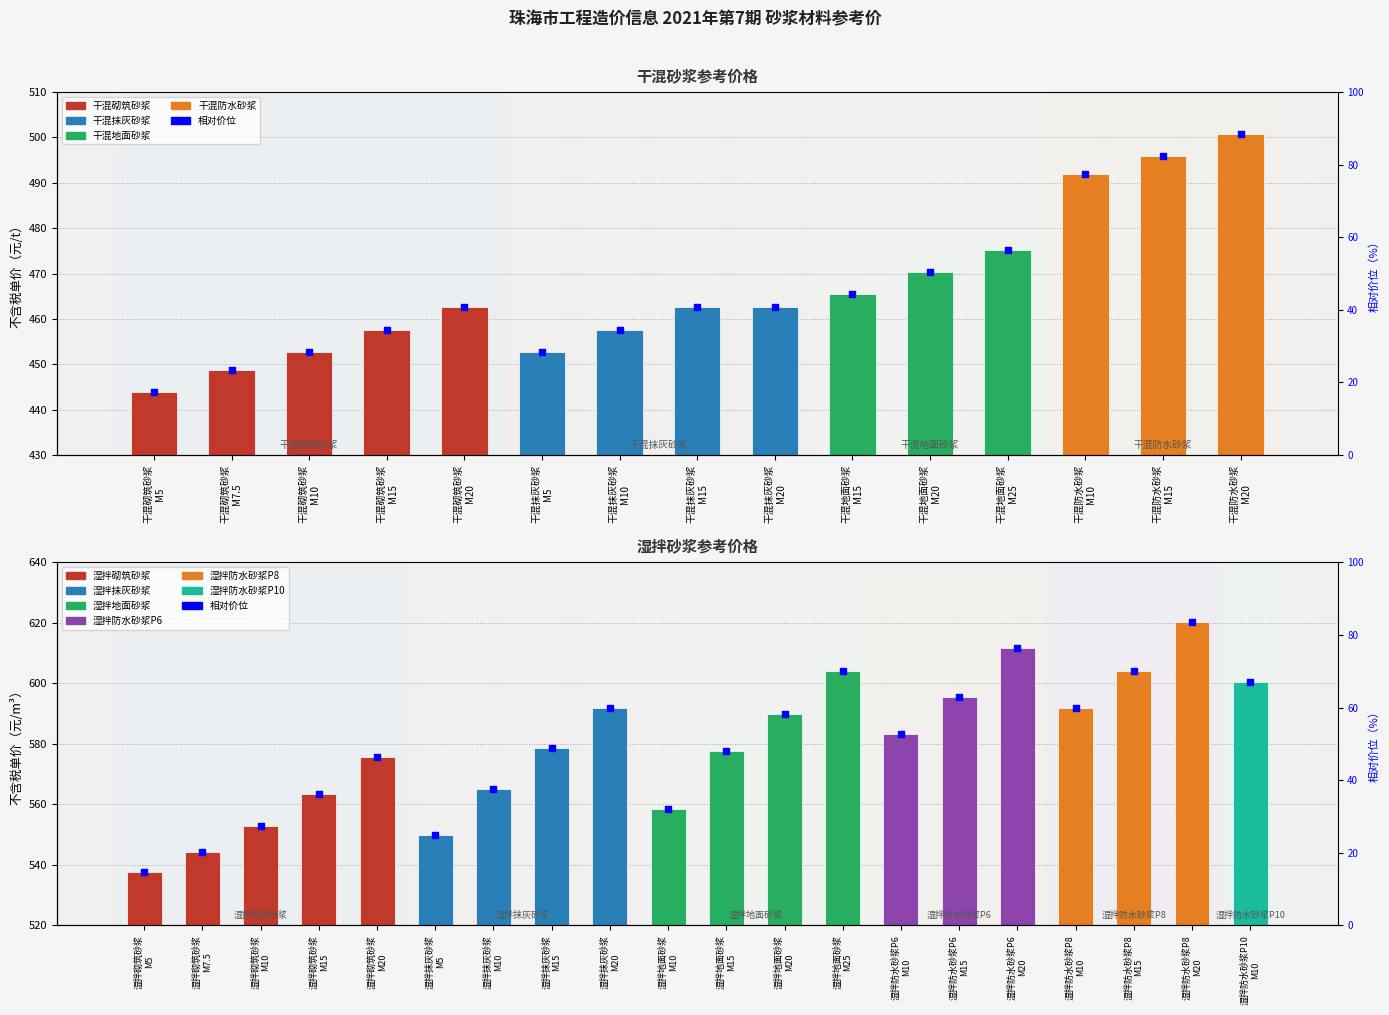

Approximately how many times larger is the value at 湿拌防水砂浆P10 M10 compared to 湿拌防水砂浆P8 M10?

1.1